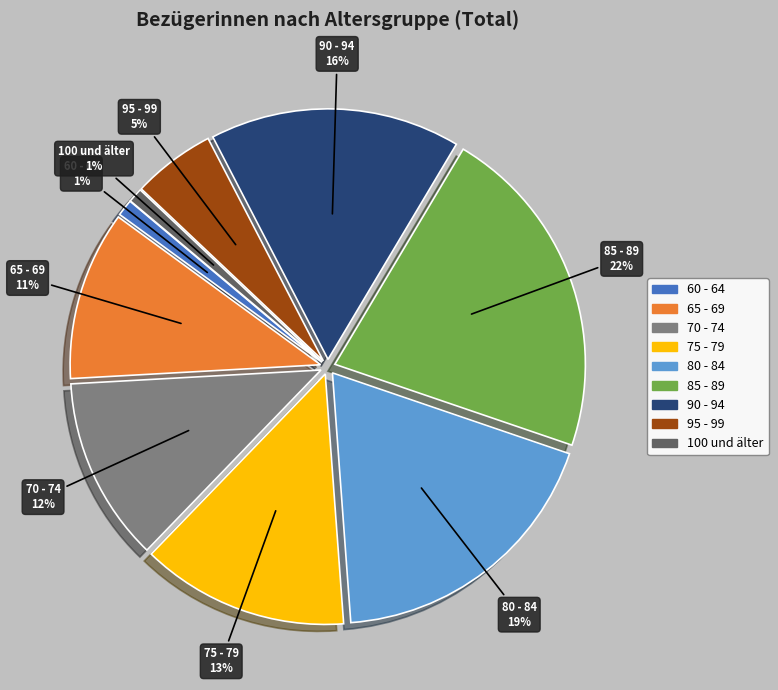

What is the ratio of the value at 65 - 69 to the value at 75 - 79?

0.8